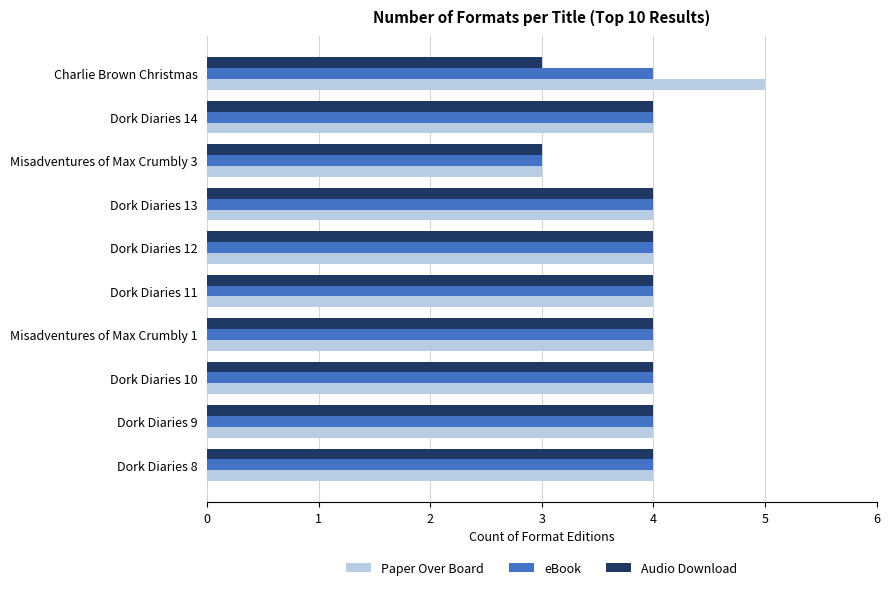

True or false: Audio Download has a value of 6 at Dork Diaries 14.

False